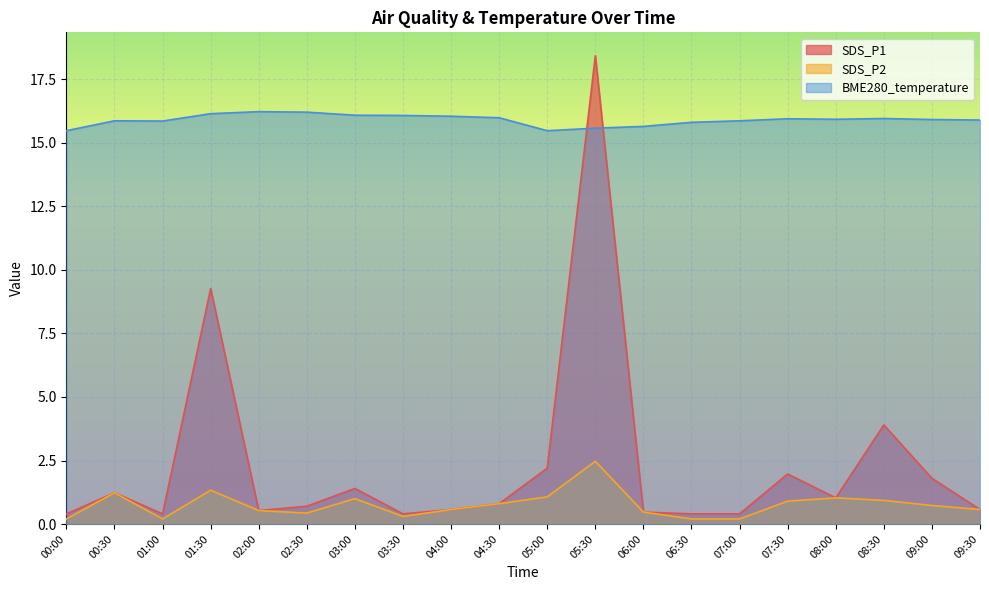

What is the approximate value of SDS_P1 at 00:00?

0.4